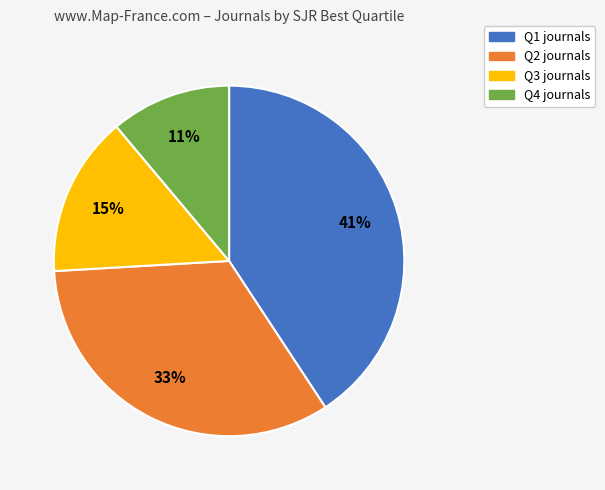

Rank the categories by value from lowest to highest.

Q4, Q3, Q2, Q1